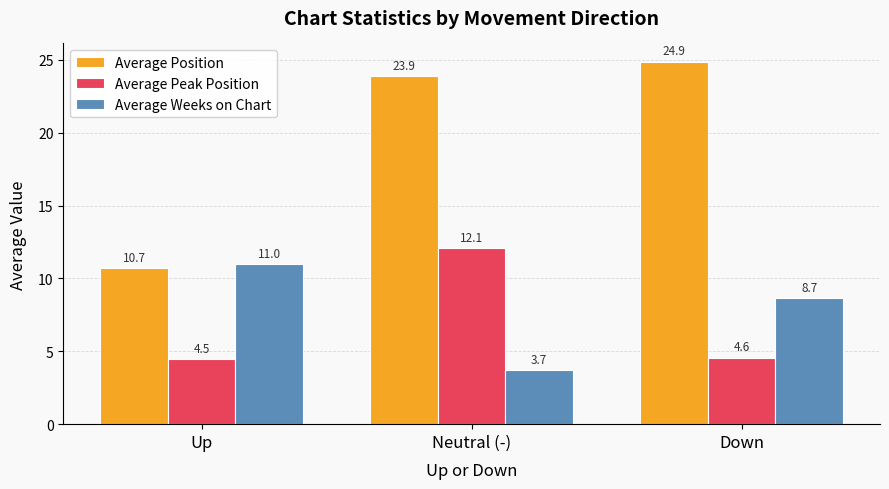

Which category has the lowest value across all series?

Neutral (-)